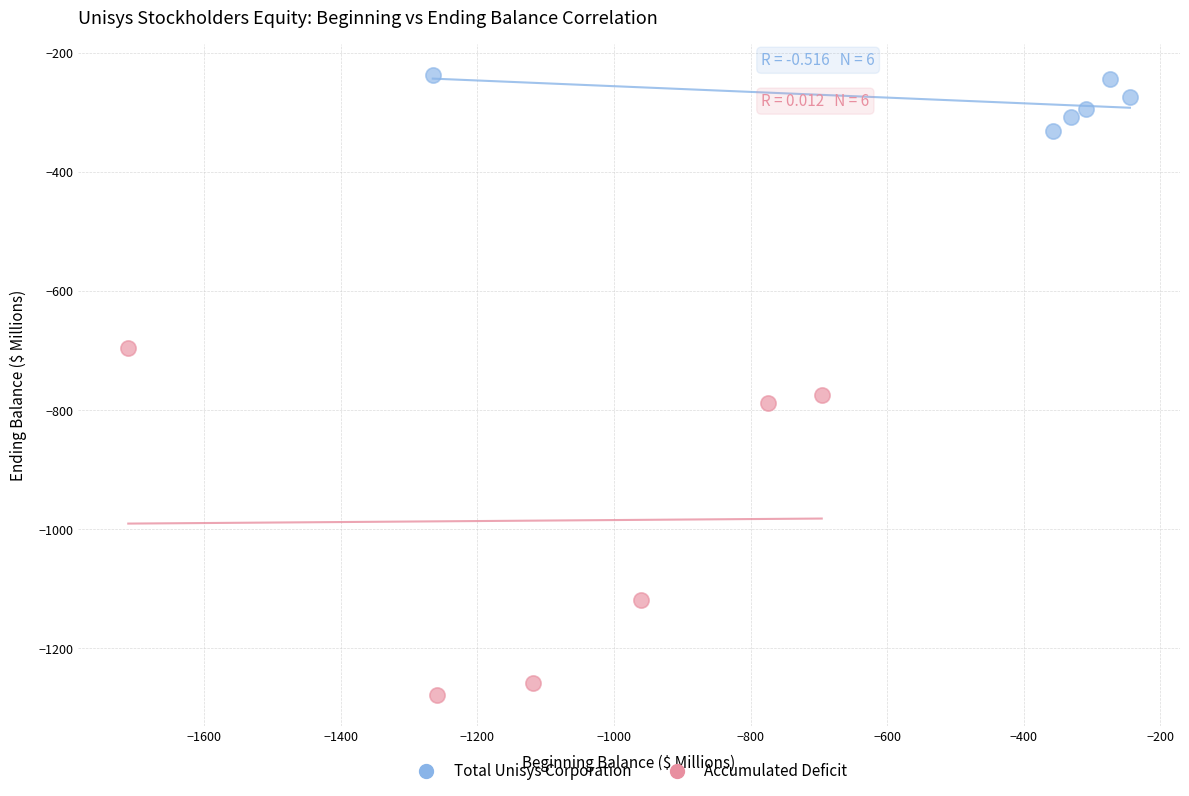

Which series reaches the minimum Y coordinate?

Accumulated Deficit